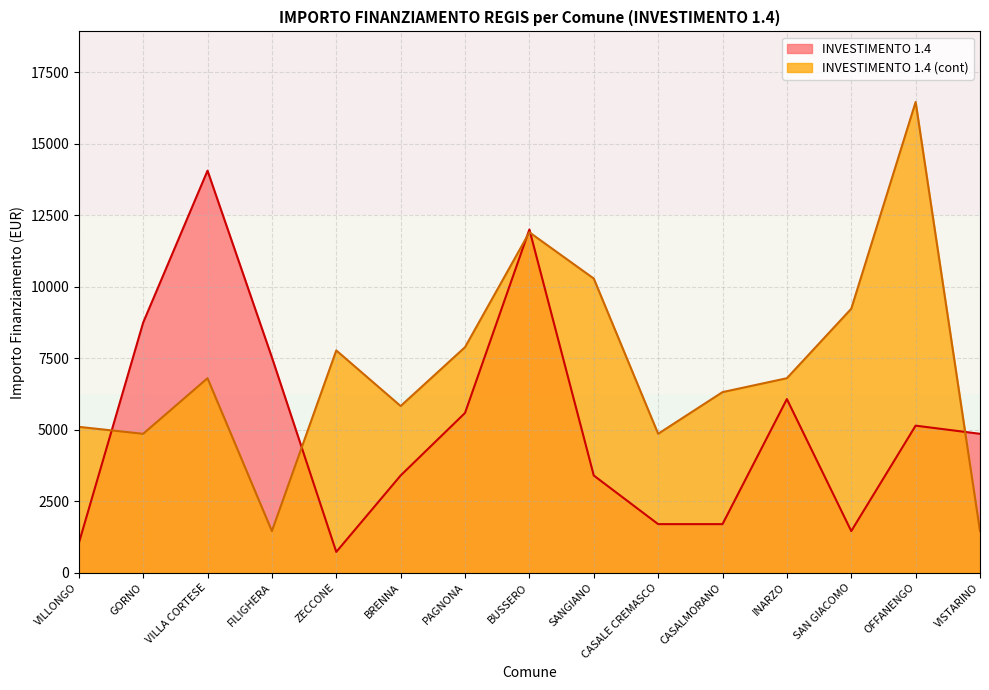

How many lines are shown in the chart?

2